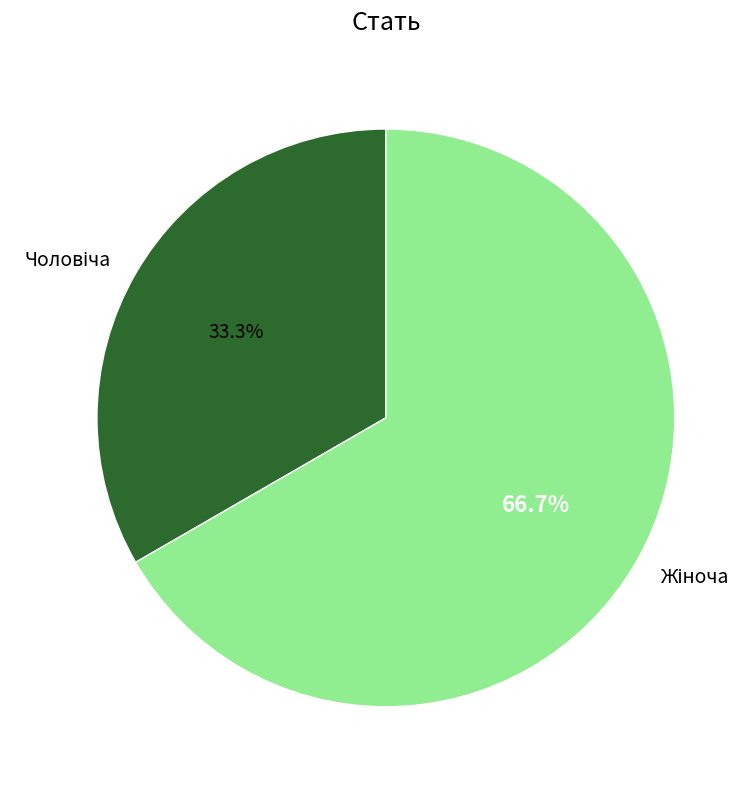

Is there any slice that represents more than half of the pie?

Yes